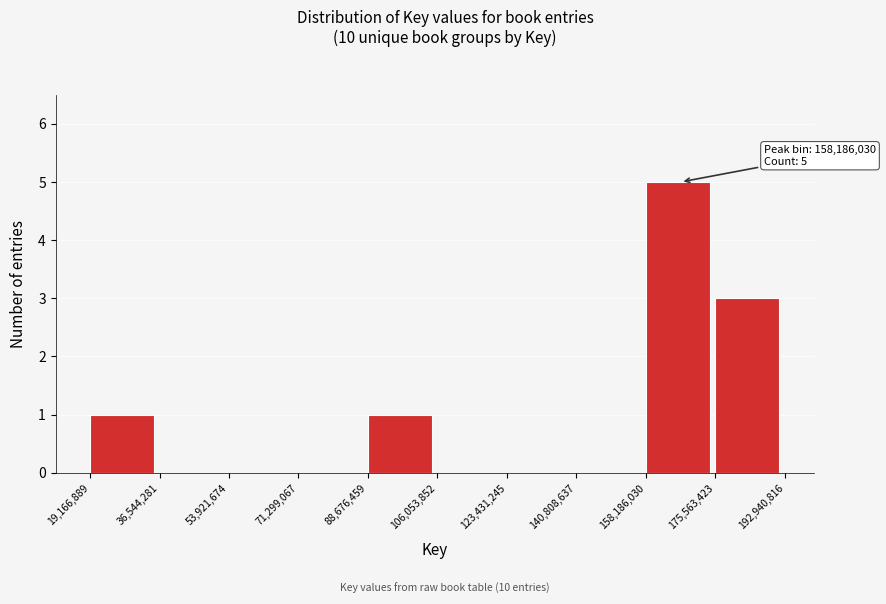

Over which range of the x-axis is the bar tallest?

158,186,030 to 175,563,423